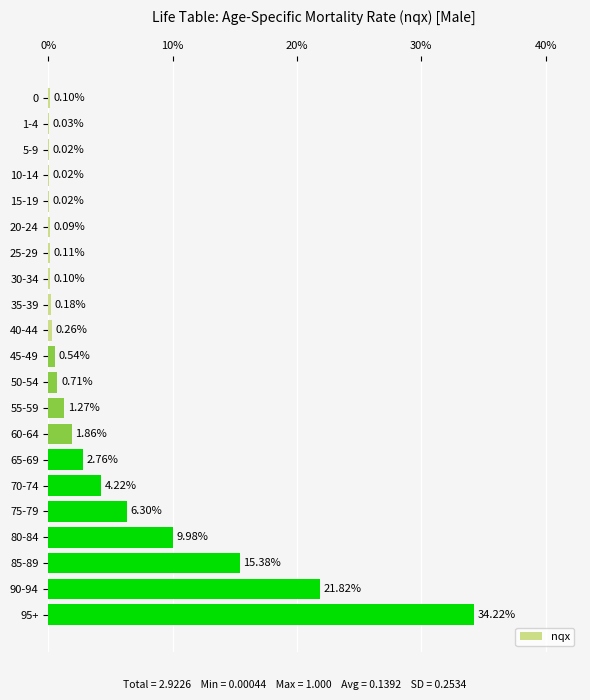

What is the change in value from 15-19 to 75-79?

+6.3